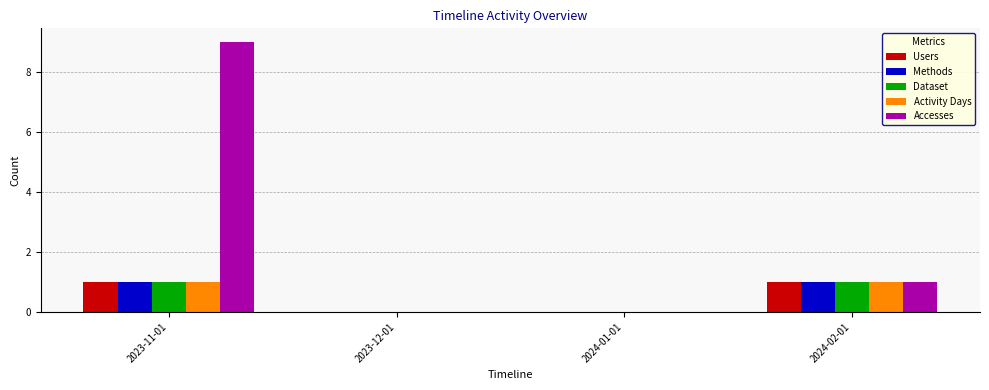

Where is Accesses nearest to the value 4?

2024-02-01